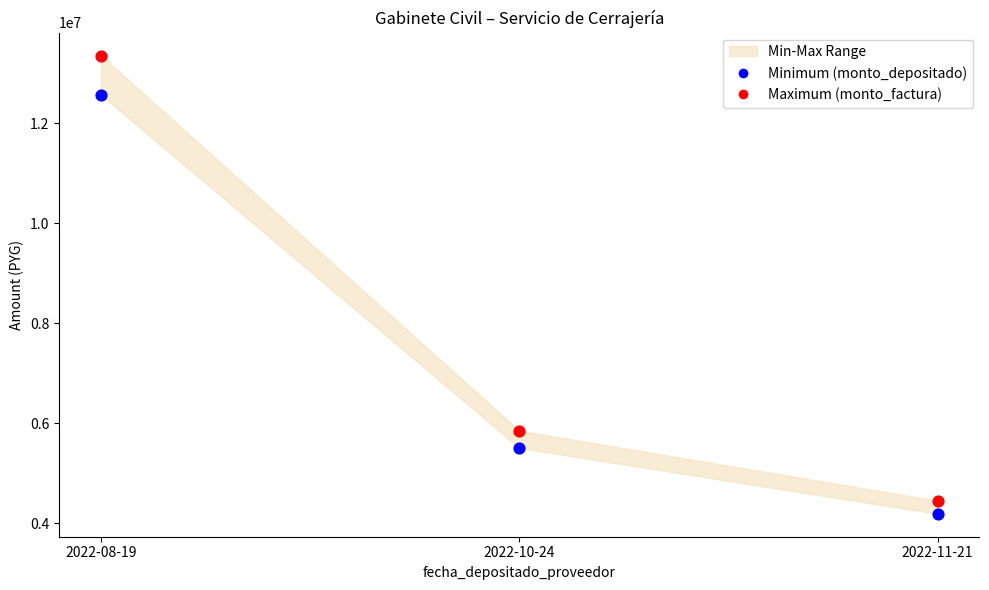

Across all data points, what is the average Y value?

7651925